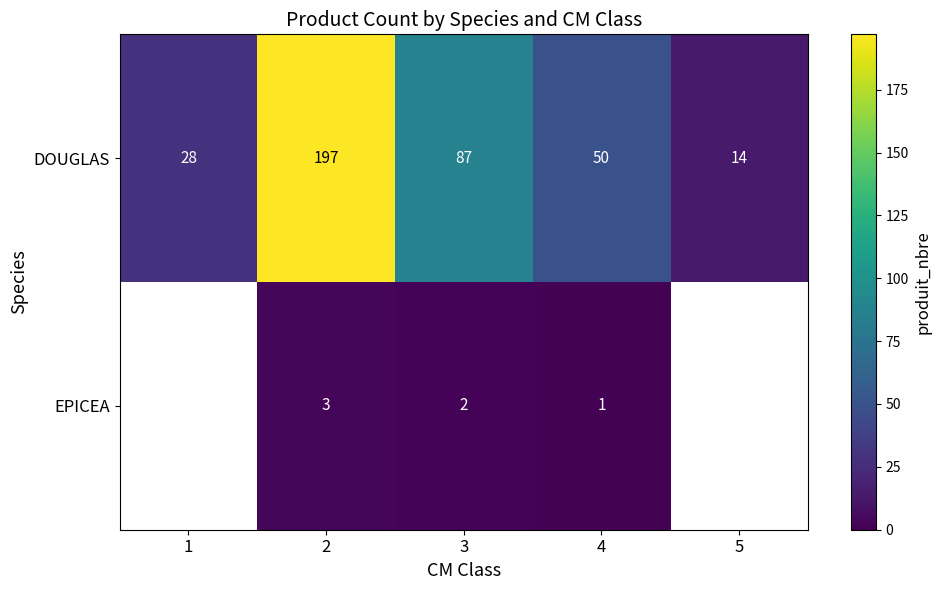

The DOUGLAS series shows 28 at 1. True or false?

True